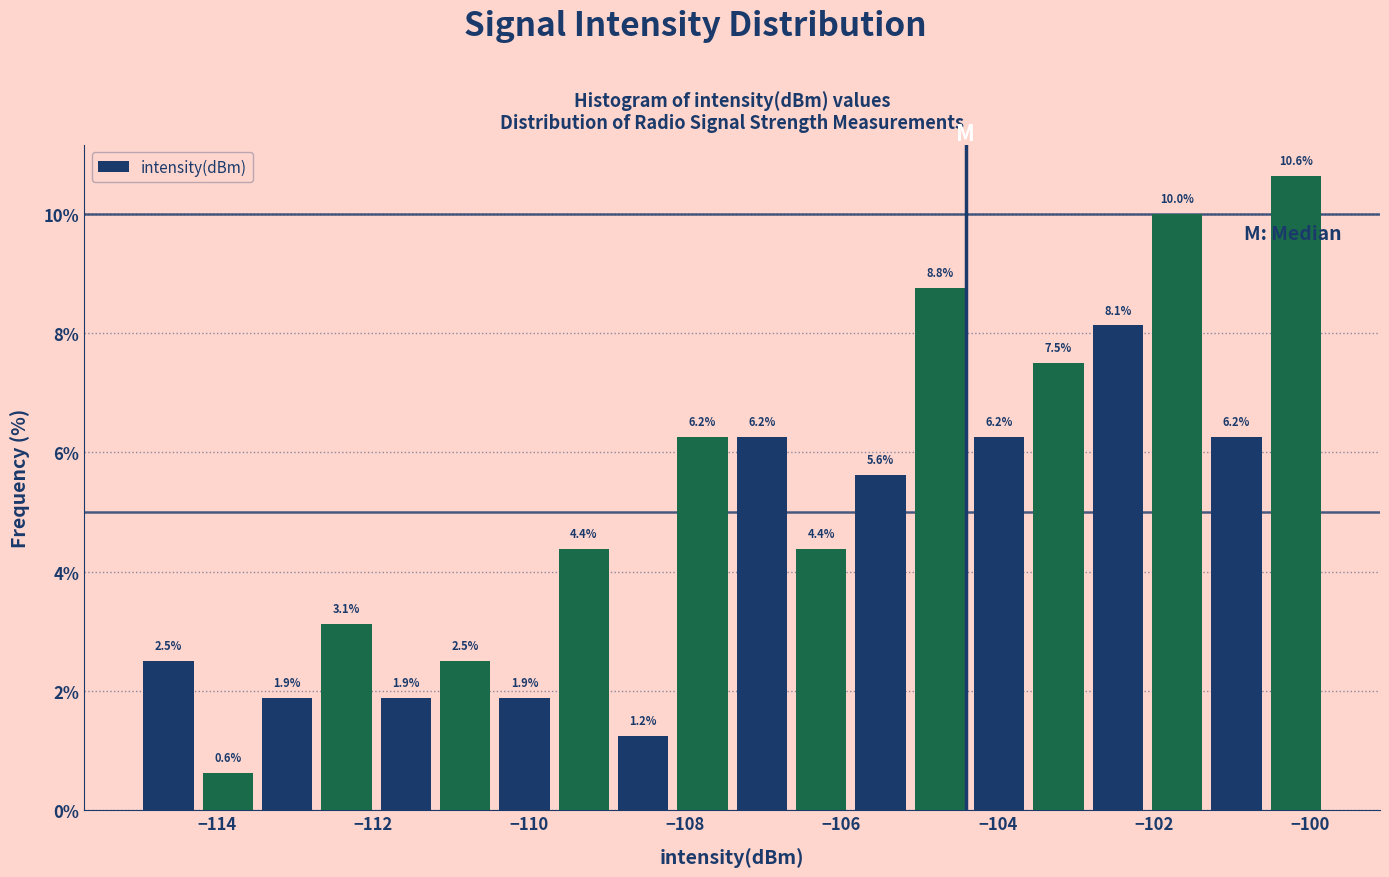

Read against the x-axis, roughly where is the centre of the tallest bar?

-100.2